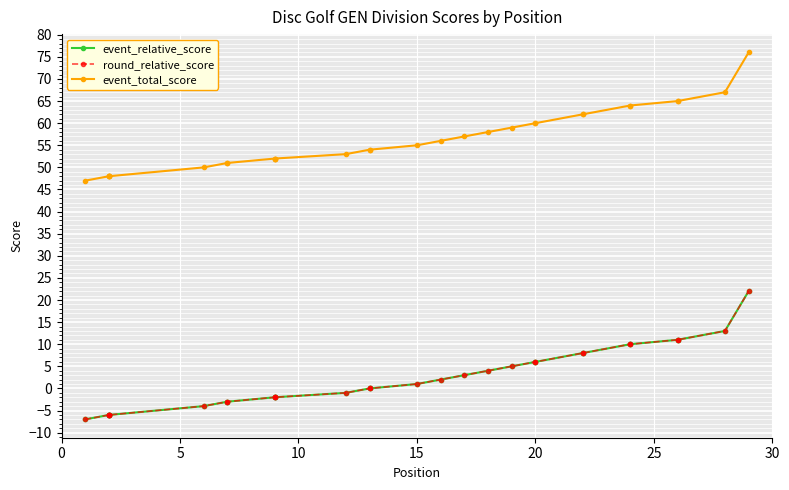

How many lines are shown in the chart?

3